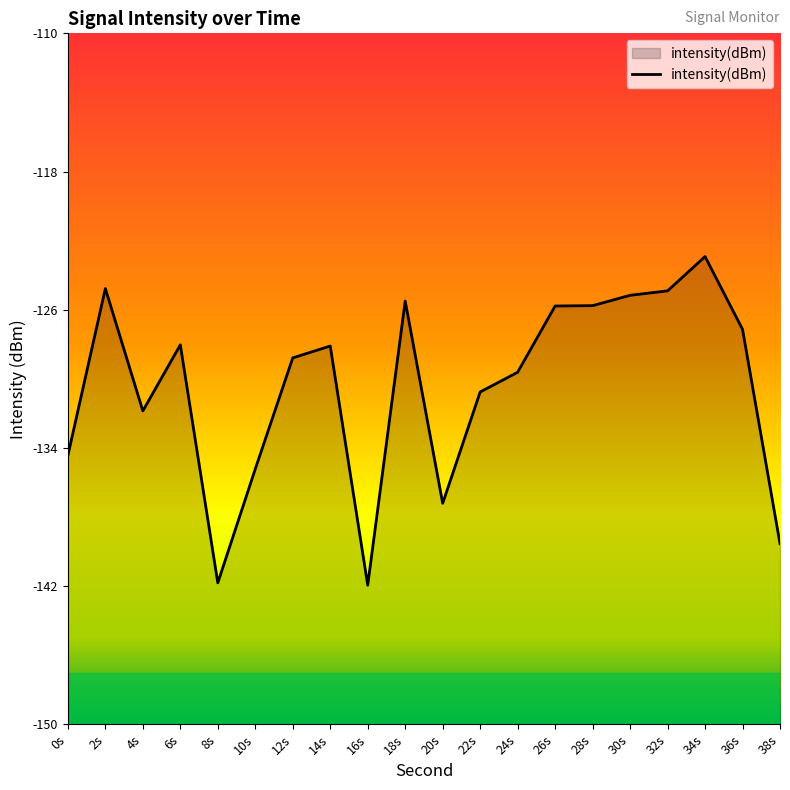

True or false: the data has more than 1 interior local peaks.

True